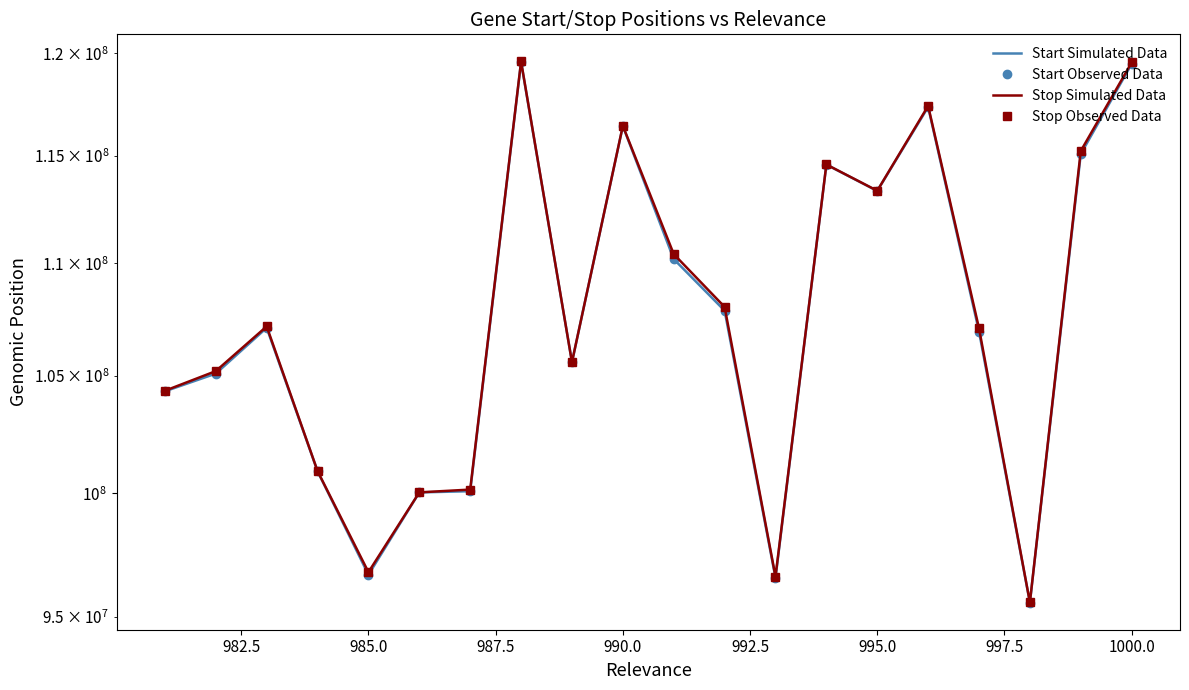

Which series has the largest range (max minus min)?

Stop Simulated Data